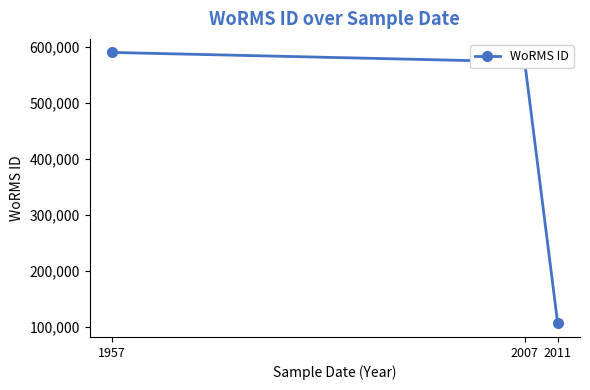

Approximately how many times larger is the value at 1957 compared to 2011?

5.6